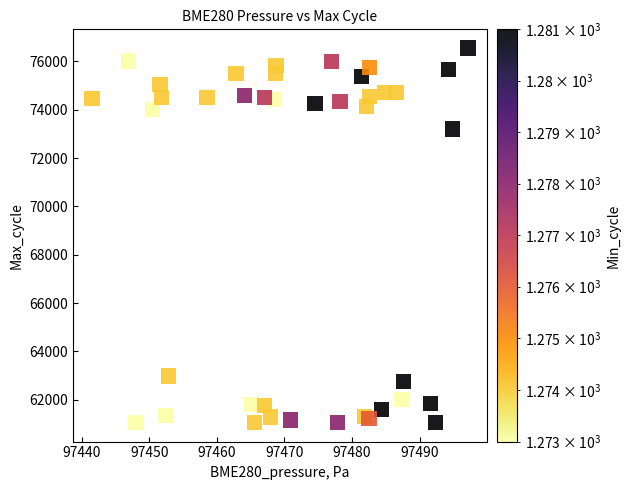

What is the range of Y values (max minus min)?

15498